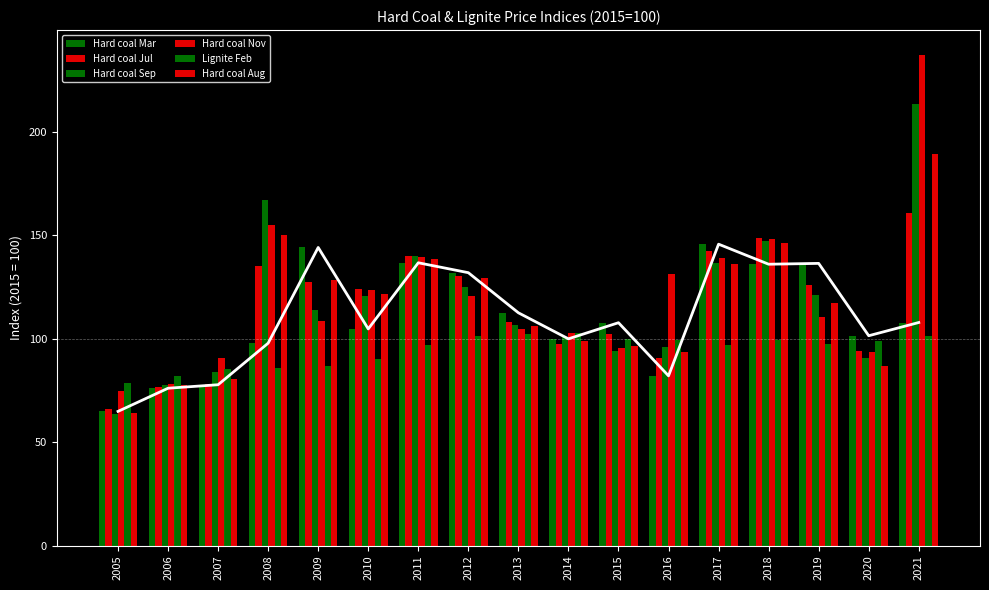

How many series are shown in this chart?

6